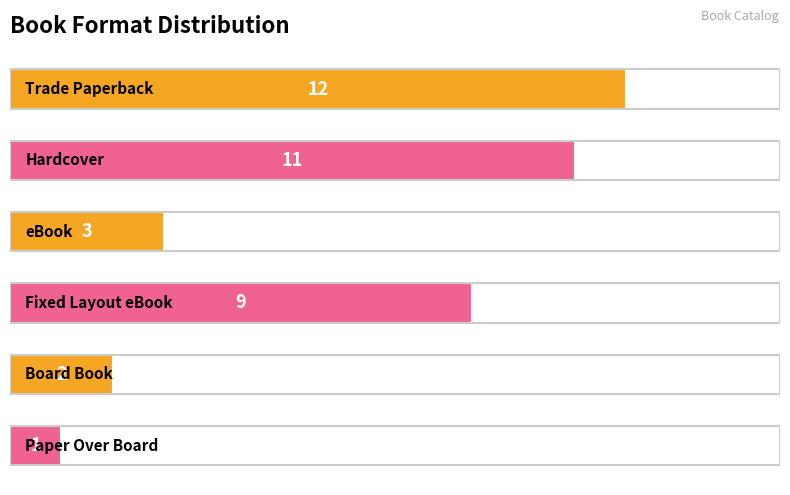

What is the value of the 1st bar from the top?

12